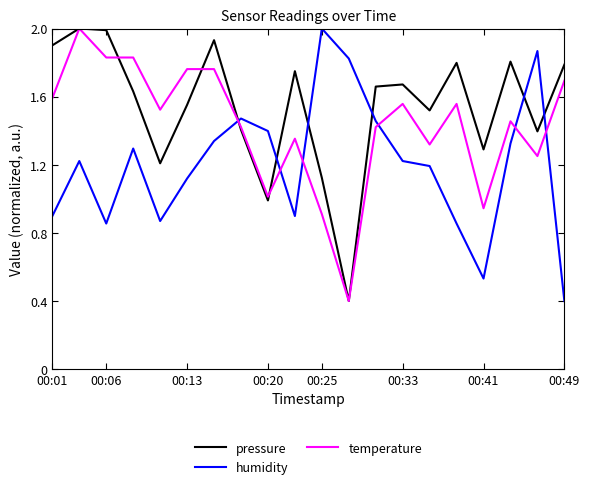

Does the chart have visible grid lines?

No